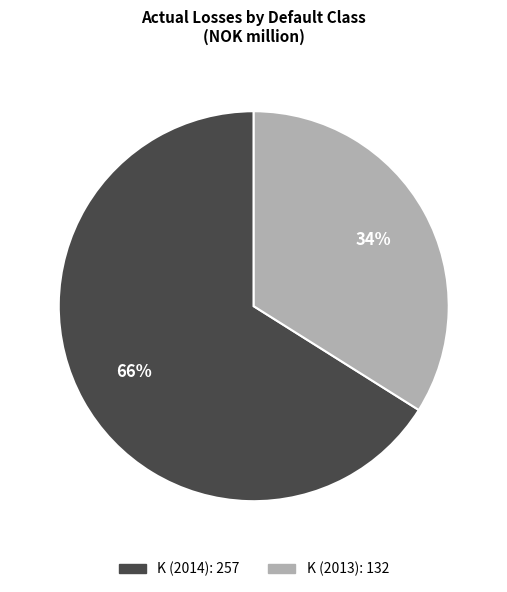

Count the number of slices in the pie.

2